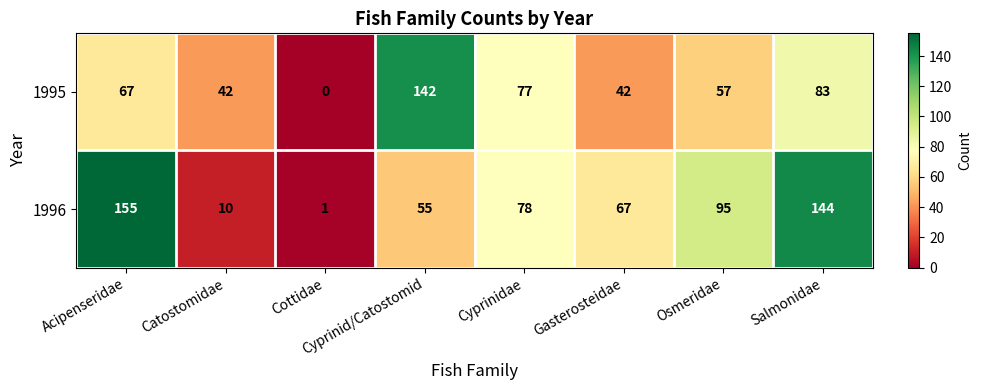

What is the total value across all series at Salmonidae?

227